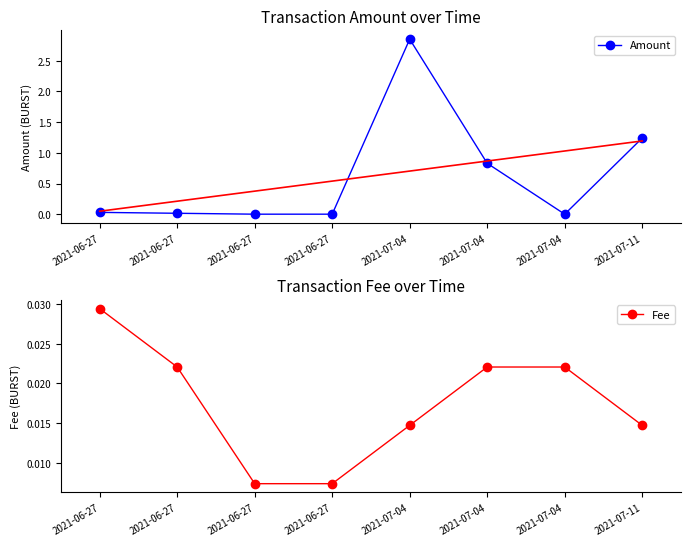

What is the sum of all Fee values?

0.1